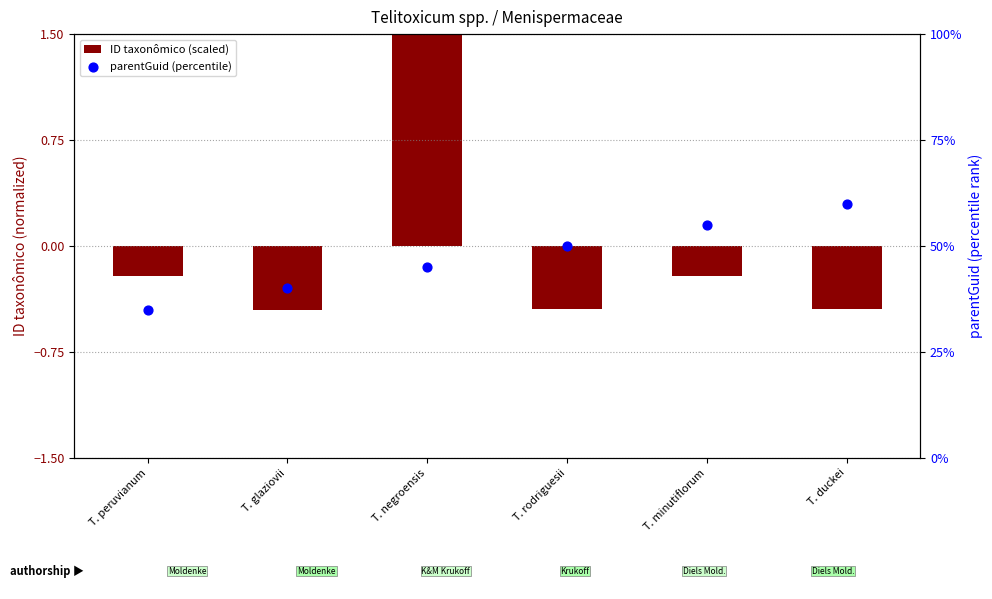

Which series has the largest total across all categories?

parentGuid (percentile)